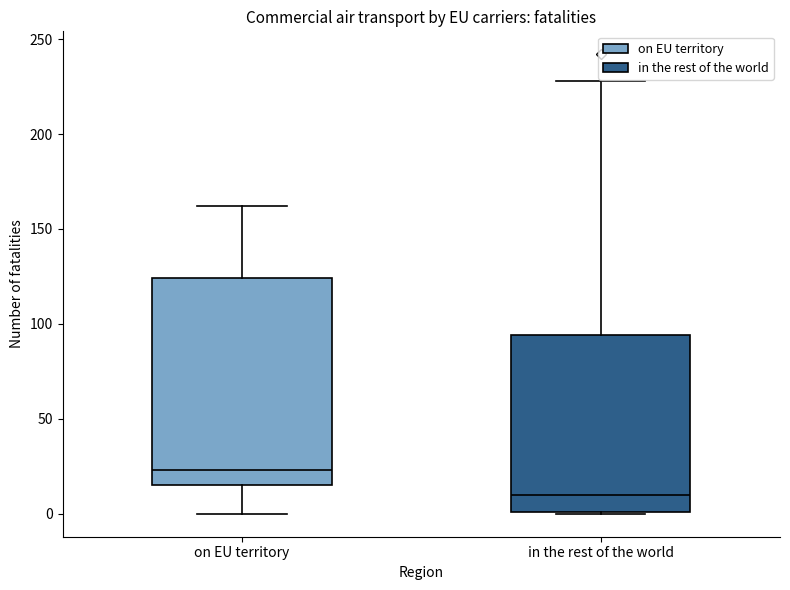

Which box is the tallest, from its lower edge to its upper edge?

on EU territory